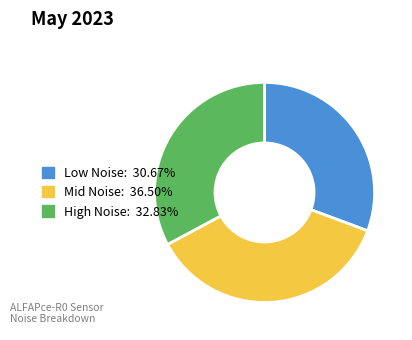

Does any single category account for the majority?

No